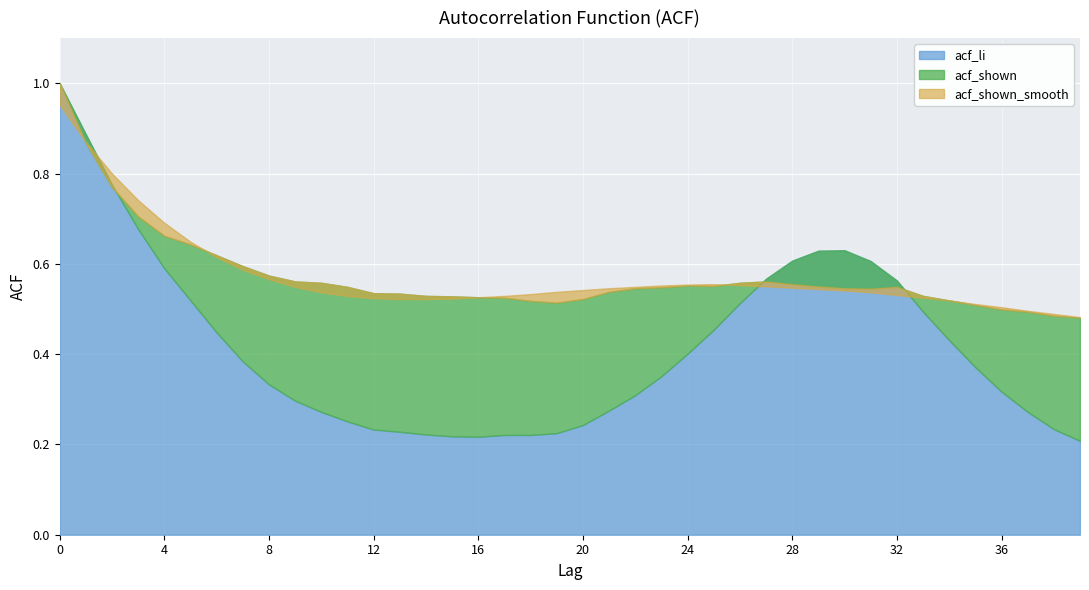

At which label is acf_shown closest to 0?

39